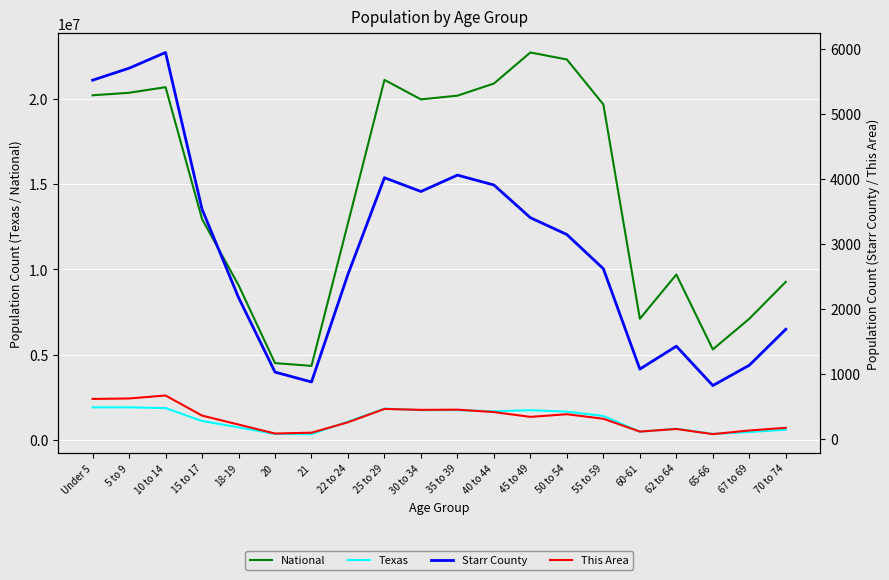

True or false: National and Texas cross at least once.

False